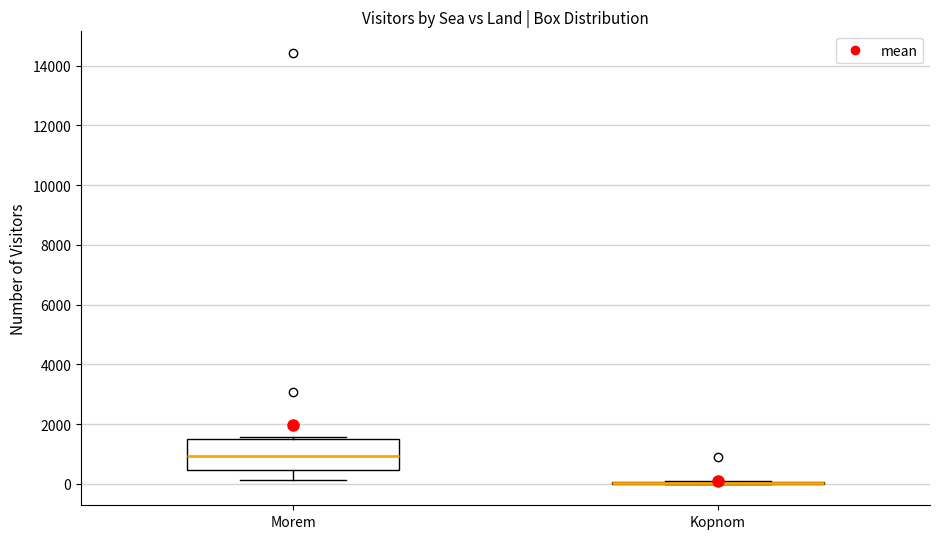

Where does the median line of the box for Morem sit on the y-axis? The values are not printed on the chart, so give them approximately, as read against the axis.

1000